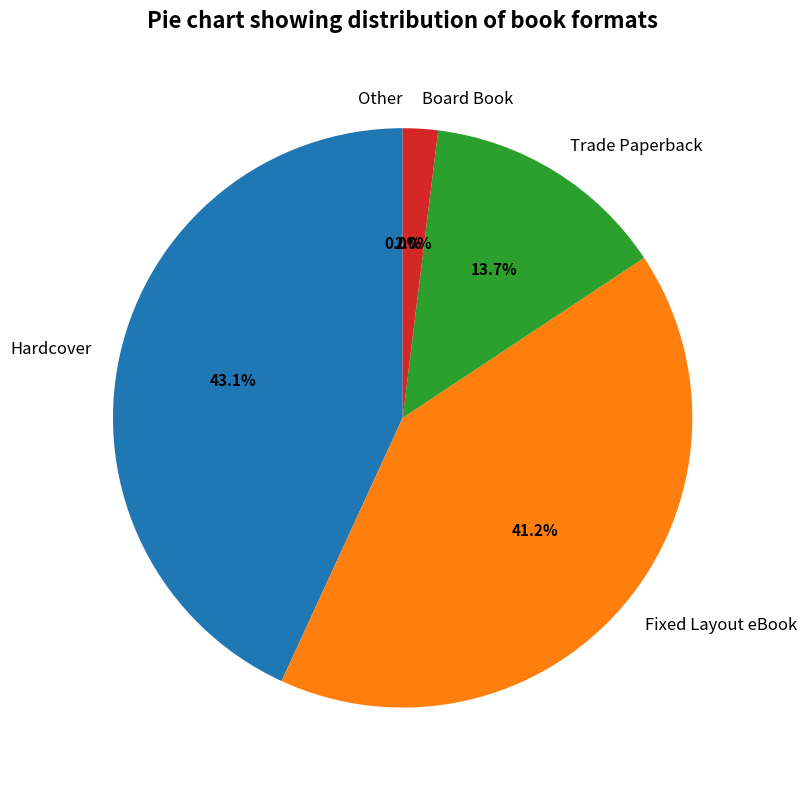

The Other slice represents 4% of the pie. True or false?

False